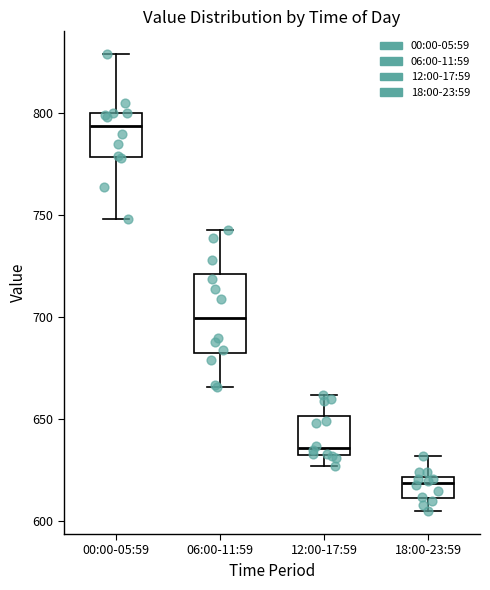

Which box is the tallest, from its lower edge to its upper edge?

06:00-11:59